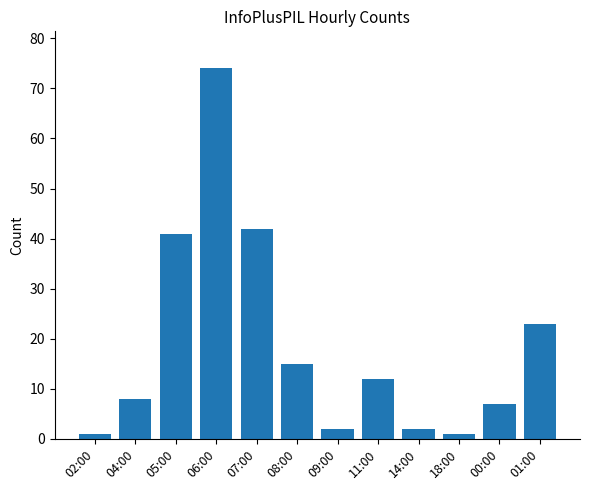

Approximately how many times larger is the value at 06:00 compared to 14:00?

37.0